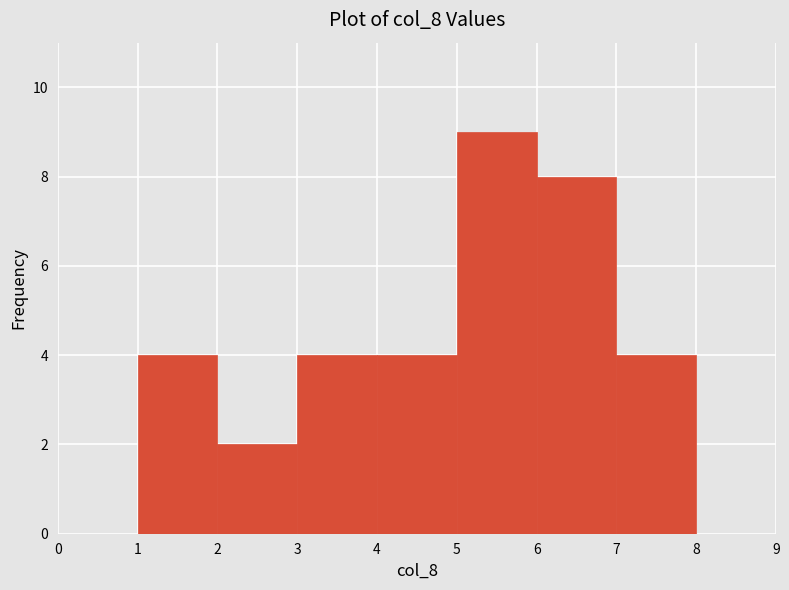

Reading left to right, list every bar in this chart as the range it spans on the x-axis followed by its height. The values are not printed on the chart, so give them approximately, as read against the axis.

1 to 2: 4
2 to 3: 2
3 to 4: 4
4 to 5: 4
5 to 6: 9
6 to 7: 8
7 to 8: 4